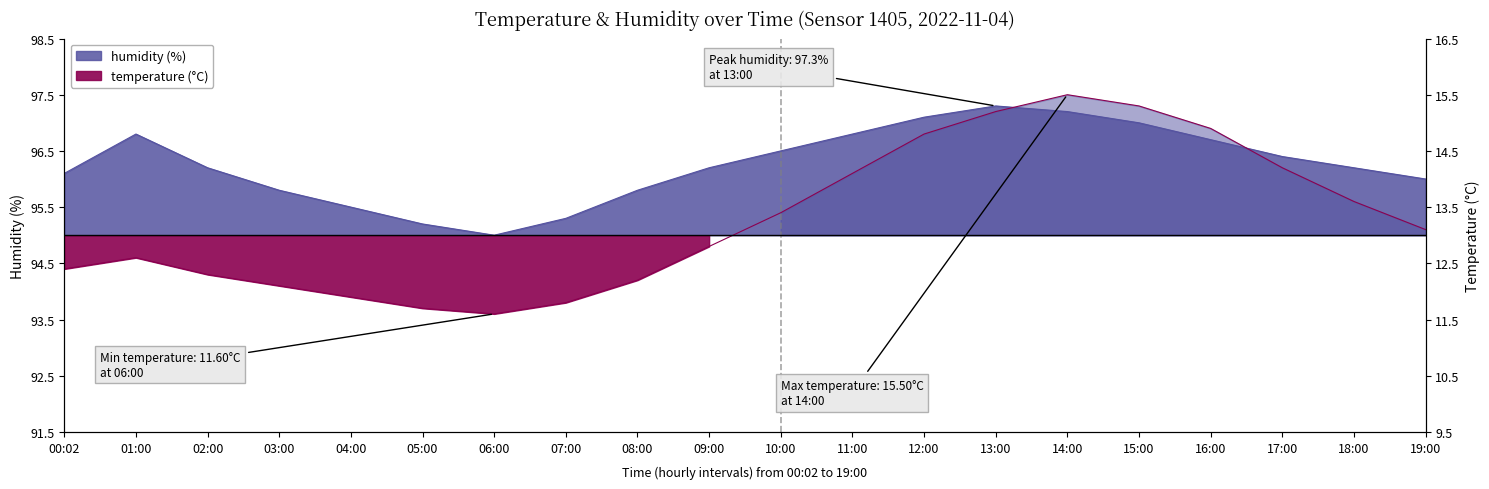

Which series has the widest spread of values?

temperature